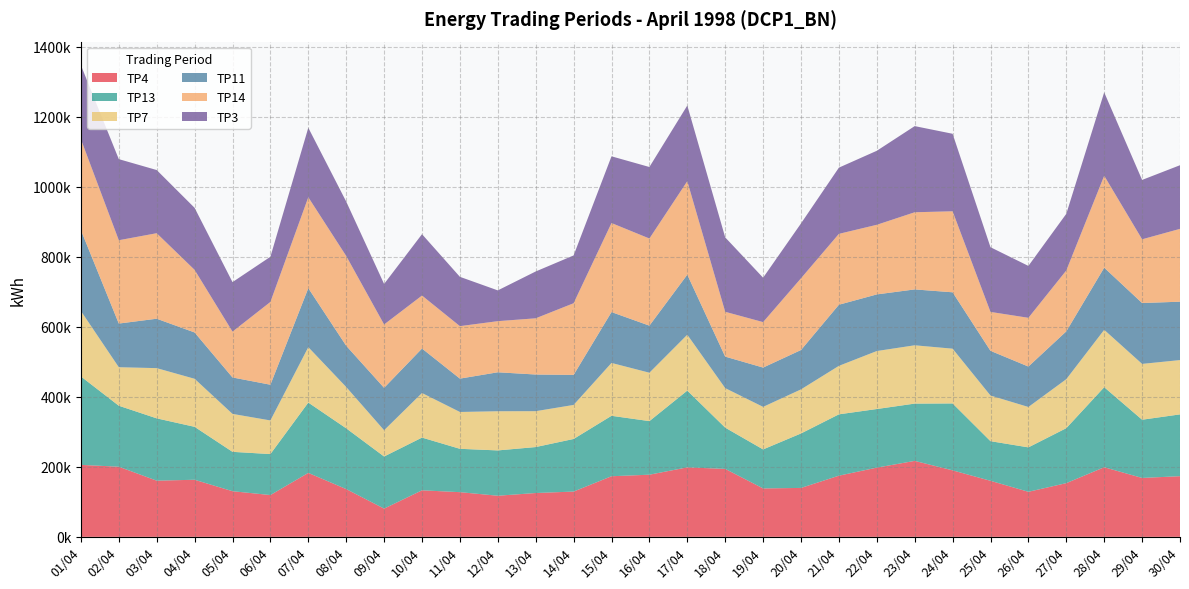

Reading left to right, transcribe all the data shown in this chart.

TP4: 01/04=205600	02/04=200350	03/04=160500	04/04=163100	05/04=130400	06/04=119400	07/04=182700	08/04=136450	09/04=80650	10/04=132950	11/04=127650	12/04=117450	13/04=125200	14/04=129350	15/04=173150	16/04=177550	17/04=198500	18/04=194150	19/04=138350	20/04=139750	21/04=174750	22/04=197750	23/04=217000	24/04=189950	25/04=160100	26/04=128700	27/04=153450	28/04=198850	29/04=168300	30/04=173300
TP13: 01/04=252650	02/04=174200	03/04=178000	04/04=151200	05/04=112450	06/04=117050	07/04=200900	08/04=173600	09/04=148850	10/04=150600	11/04=123850	12/04=129450	13/04=131300	14/04=150250	15/04=172650	16/04=153050	17/04=219300	18/04=117800	19/04=111400	20/04=155600	21/04=175250	22/04=167400	23/04=163650	24/04=191150	25/04=113200	26/04=126900	27/04=157000	28/04=228650	29/04=166300	30/04=176550
TP7: 01/04=187050	02/04=110050	03/04=143500	04/04=137250	05/04=108400	06/04=96100	07/04=158350	08/04=118000	09/04=75050	10/04=127350	11/04=105250	12/04=111900	13/04=102500	14/04=97250	15/04=151050	16/04=138300	17/04=159650	18/04=112950	19/04=121550	20/04=125950	21/04=138500	22/04=165700	23/04=166600	24/04=156450	25/04=130400	26/04=115400	27/04=140000	28/04=163950	29/04=159500	30/04=155150
TP11: 01/04=231000	02/04=124750	03/04=141150	04/04=132350	05/04=104100	06/04=102050	07/04=168500	08/04=117850	09/04=121150	10/04=127100	11/04=95300	12/04=111350	13/04=104750	14/04=85750	15/04=145300	16/04=134450	17/04=171550	18/04=90000	19/04=112300	20/04=112450	21/04=174600	22/04=161750	23/04=159650	24/04=161100	25/04=127700	26/04=115500	27/04=136600	28/04=177600	29/04=173900	30/04=166800
TP14: 01/04=259650	02/04=238050	03/04=244300	04/04=178850	05/04=130950	06/04=236500	07/04=259750	08/04=256500	09/04=181050	10/04=151350	11/04=149900	12/04=146050	13/04=160600	14/04=204800	15/04=254400	16/04=248950	17/04=267100	18/04=128050	19/04=129900	20/04=204950	21/04=202500	22/04=198900	23/04=220400	24/04=231450	25/04=111200	26/04=139250	27/04=174000	28/04=262600	29/04=182050	30/04=208100
TP3: 01/04=211500	02/04=231700	03/04=180500	04/04=177200	05/04=141450	06/04=129100	07/04=198600	08/04=155450	09/04=115750	10/04=175350	11/04=140900	12/04=87900	13/04=133800	14/04=136550	15/04=190600	16/04=204300	17/04=216200	18/04=212600	19/04=126850	20/04=156700	21/04=189200	22/04=211450	23/04=246150	24/04=221450	25/04=184800	26/04=148300	27/04=161850	28/04=238200	29/04=169650	30/04=181800